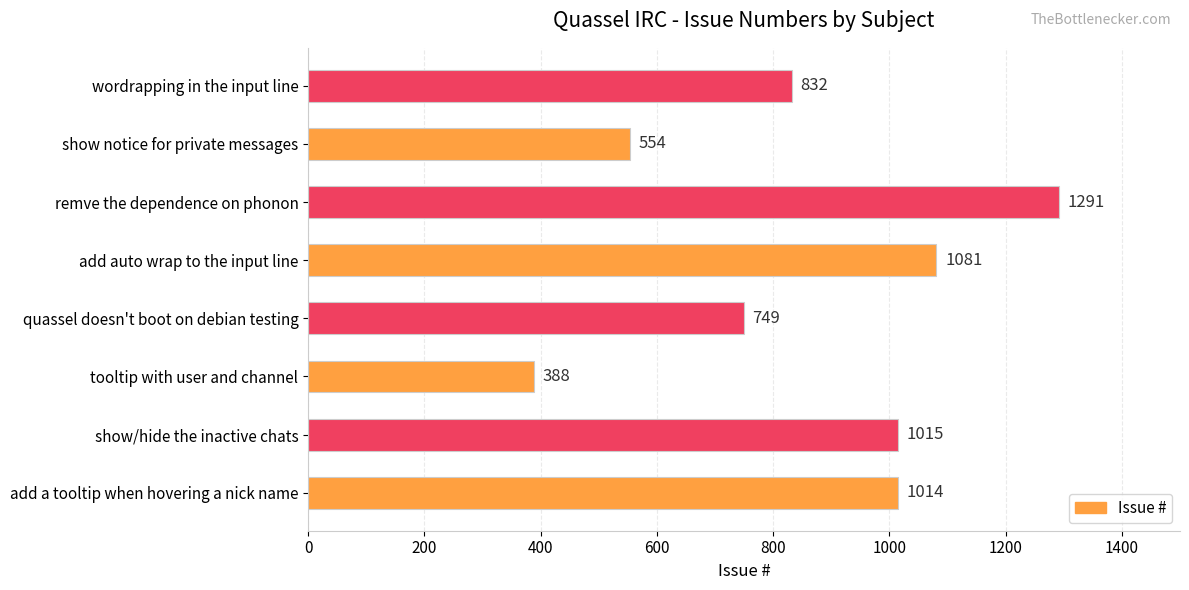

The chart shows a value of 544 at tooltip with user and channel. True or false?

False